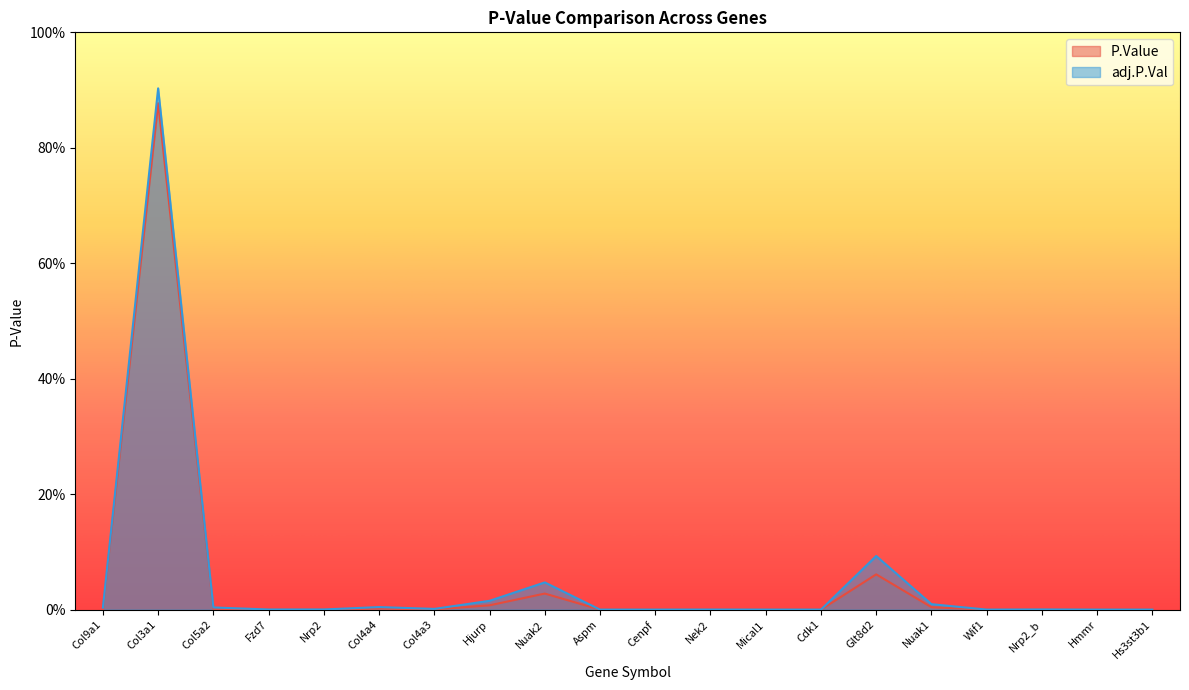

What is the value of the P.Value point at the 2nd from the left?

0.9